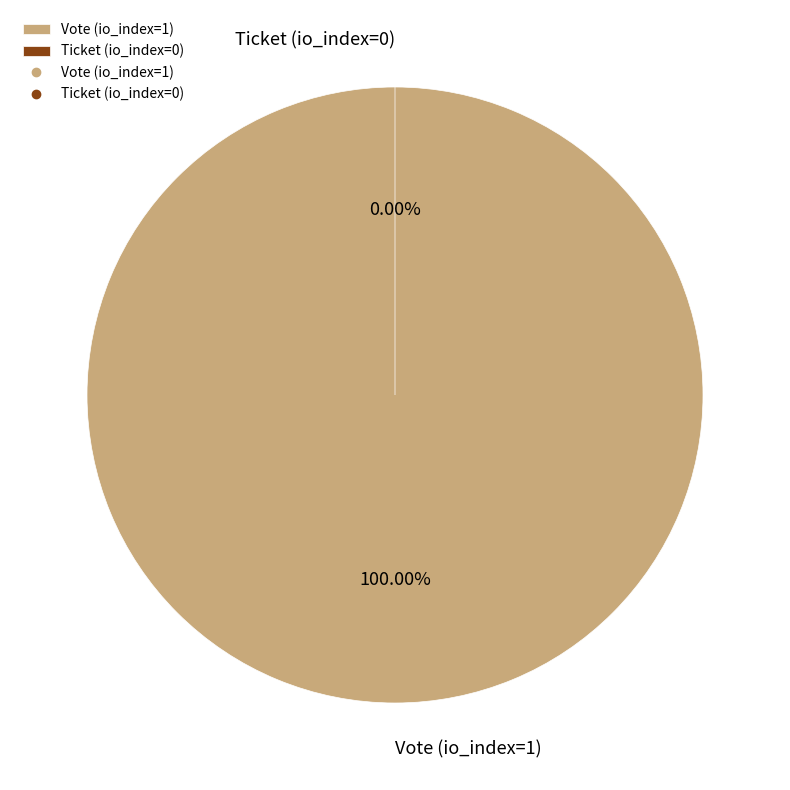

What is the largest slice in the pie chart?

Vote (io_index=1)